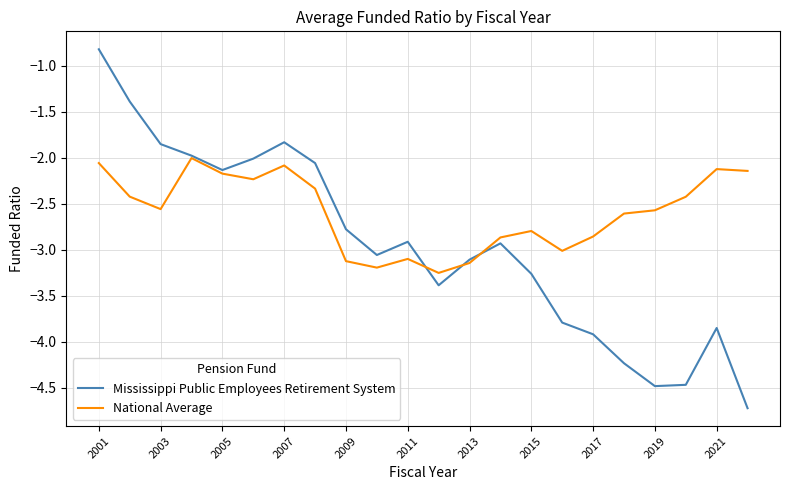

What is the maximum value shown in the chart?

-0.8